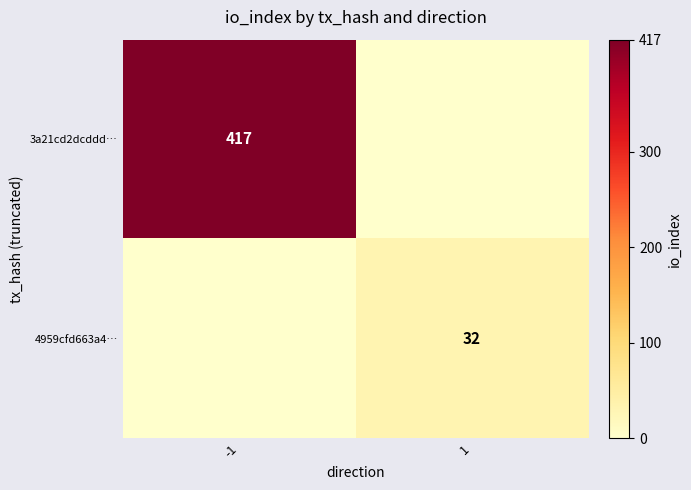

Is the value of 3a21cd2dcddd… at -1 greater than the value of 4959cfd663a4… at 1?

Yes